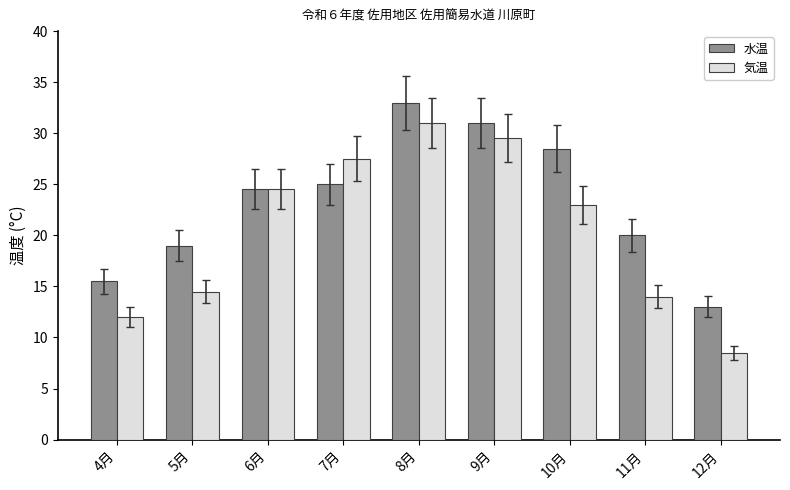

What is the difference between the maximum and minimum values in the 気温 series?

22.5